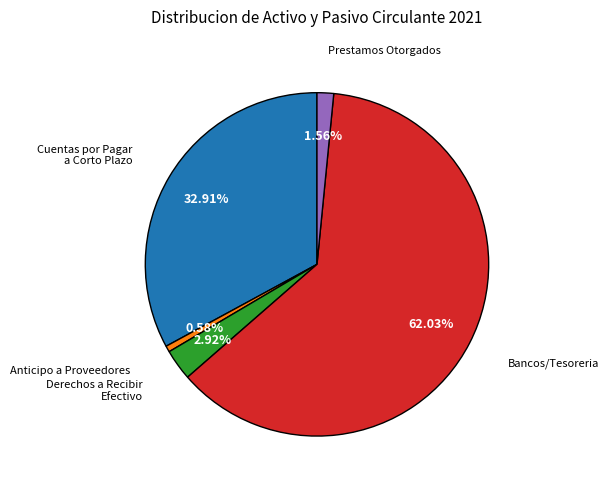

Does any single category account for the majority?

Yes